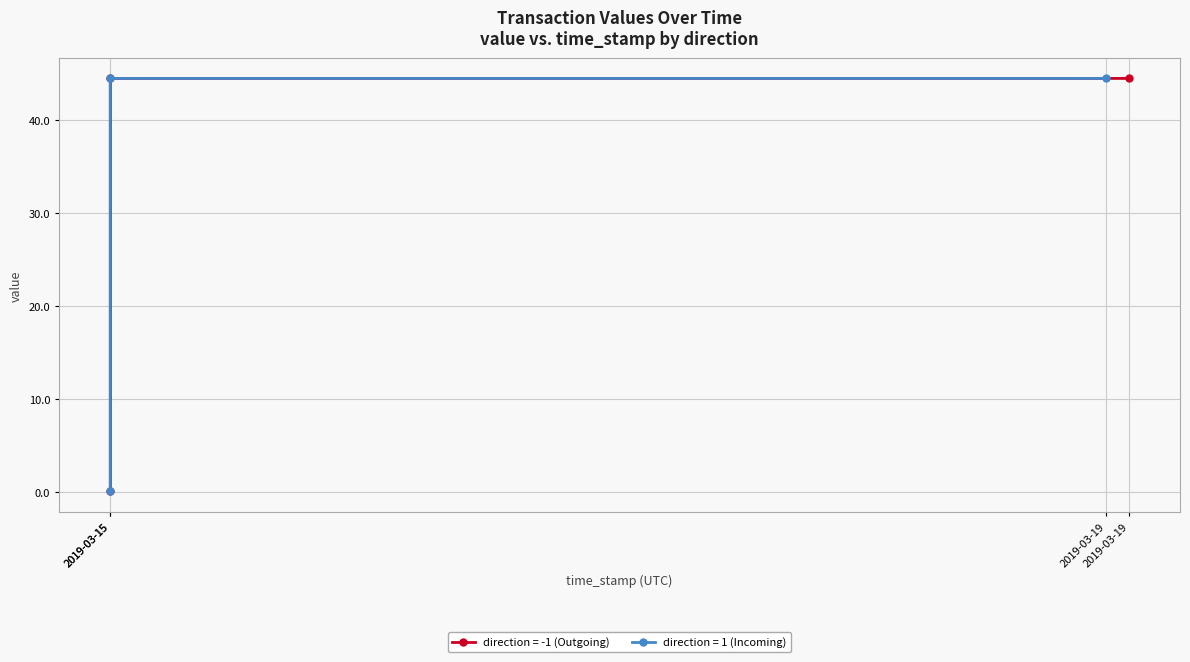

What is the highest value of the value series?

44.4